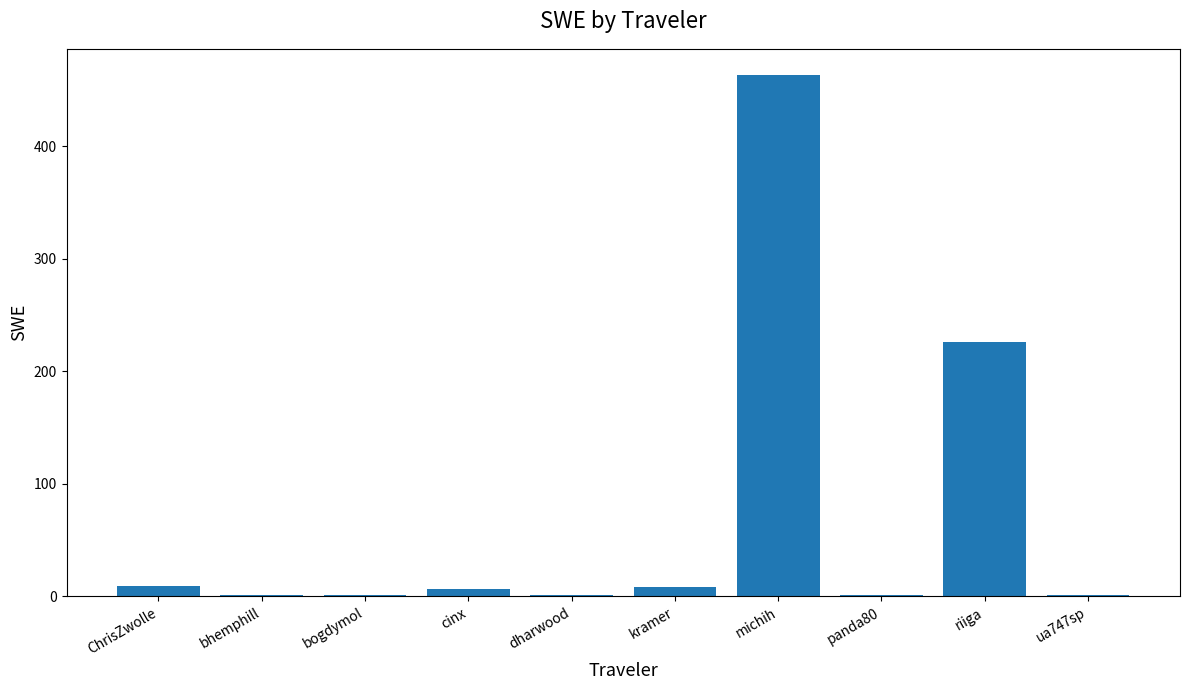

What value does the data have at kramer?

8.3